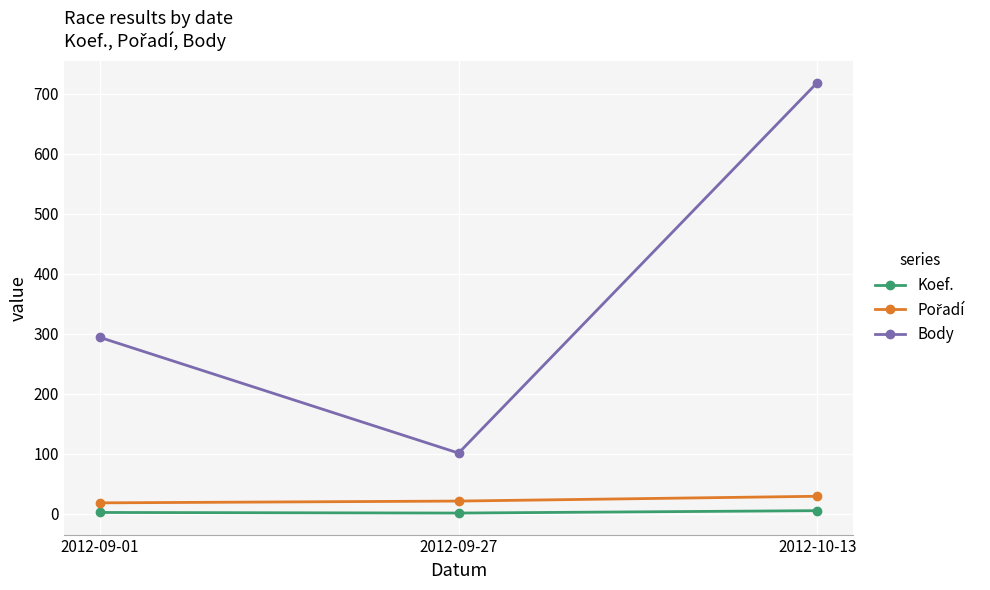

Which series has the largest total across all categories?

Body